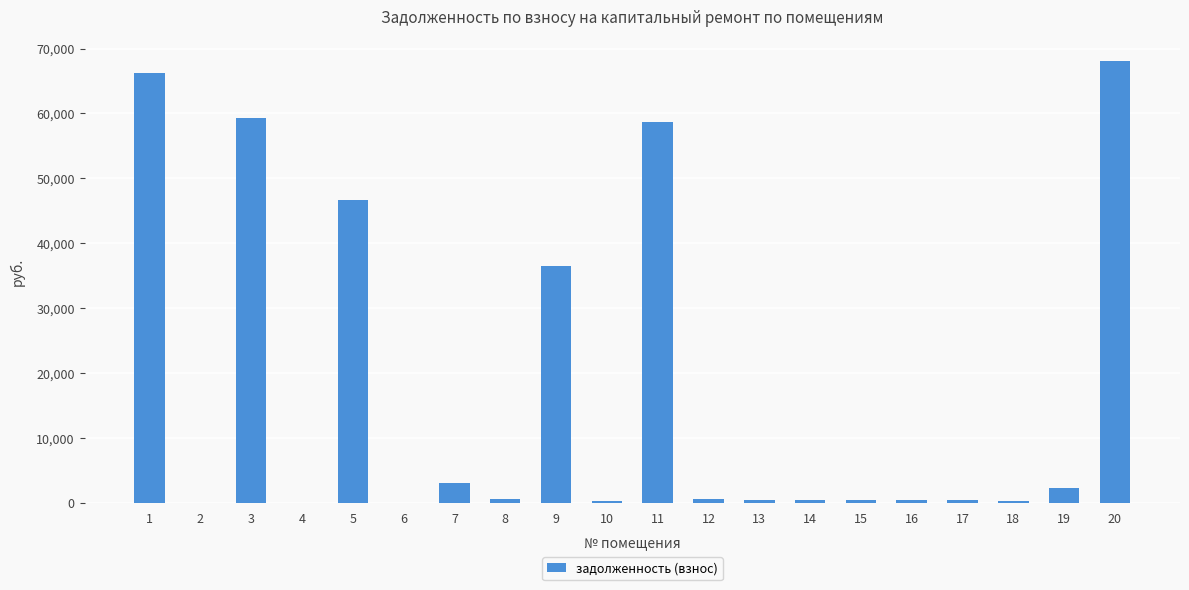

What is the maximum value shown in the chart?

68011.5